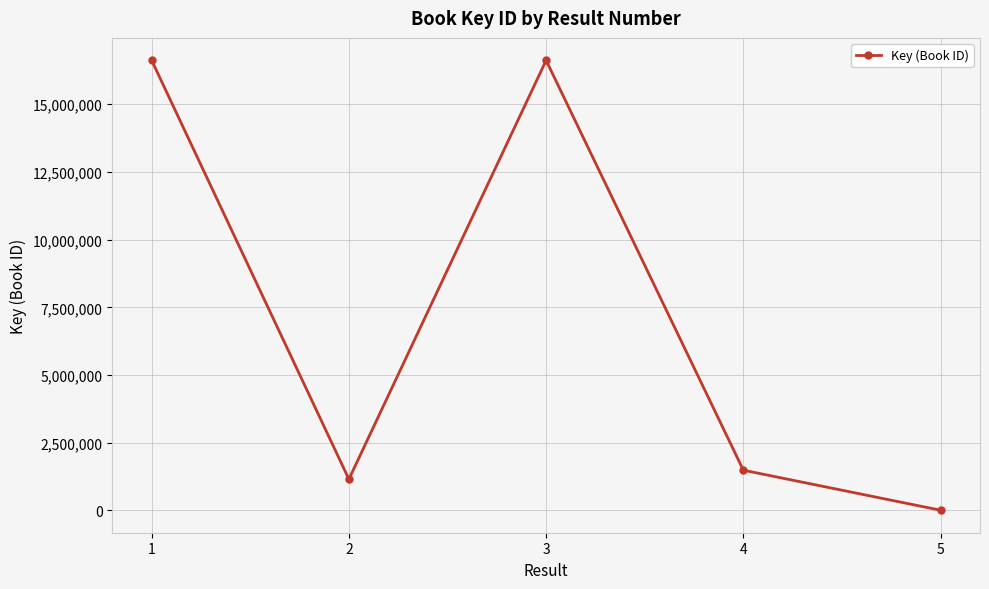

What is the difference between the second highest and second lowest values?

15469501